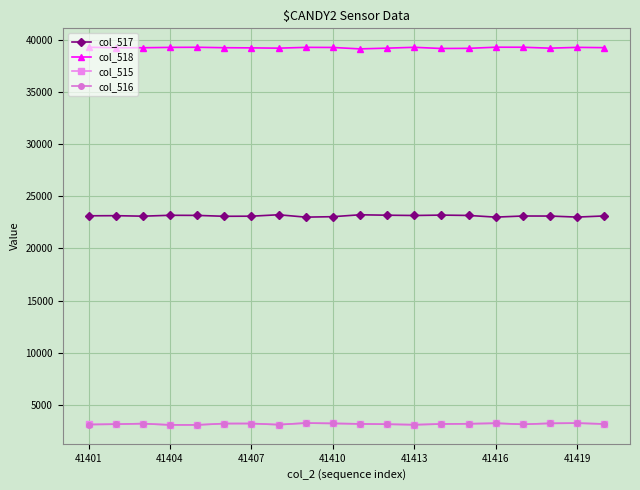

What is the value of the col_518 point at the 9th from the left?

39278